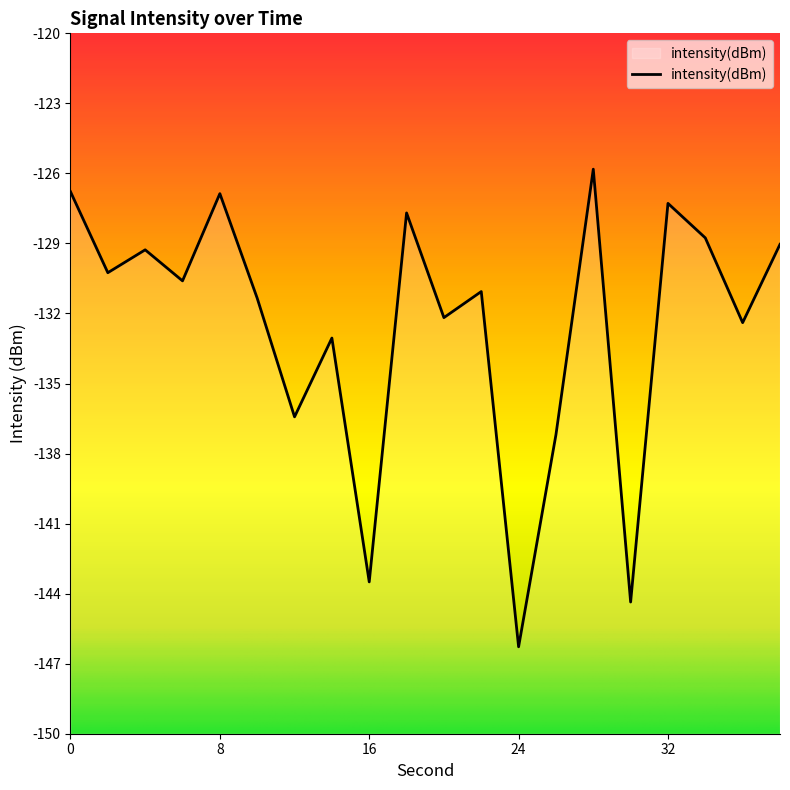

What is the difference between the second highest and second lowest values?

17.6